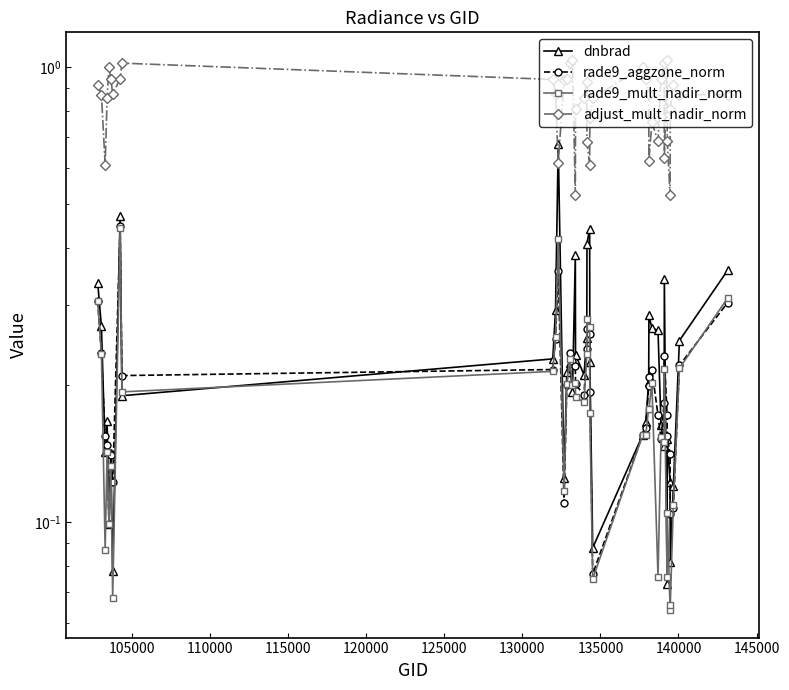

Reading left to right, extract all data points from this chart.

dnbrad: 0.3	0.3	0.1	0.2	0.1	0.1	0.1	0.5	0.2	0.2	0.3	0.7	0.1	0.2	0.2	0.2	0.4	0.2	0.2	0.3	0.4	0.4	0.2	0.1	0.2	0.2	0.2	0.3	0.3	0.3	0.2	0.1	0.3	0.1	0.2	0.1	0.1	0.1	0.3	0.4
rade9_aggzone_norm: 0.3	0.2	0.2	0.1	0.1	0.1	0.1	0.4	0.2	0.2	0.3	0.4	0.1	0.2	0.2	0.2	0.2	0.2	0.2	0.2	0.3	0.3	0.2	0.1	0.2	0.2	0.2	0.2	0.2	0.2	0.2	0.2	0.2	0.2	0.2	0.1	0.1	0.1	0.2	0.3
rade9_mult_nadir_norm: 0.3	0.2	0.1	0.1	0.1	0.1	0.1	0.4	0.2	0.2	0.3	0.4	0.1	0.2	0.2	0.2	0.2	0.2	0.2	0.2	0.3	0.3	0.2	0.1	0.2	0.2	0.2	0.2	0.2	0.1	0.2	0.1	0.2	0.1	0.1	0.1	0.1	0.1	0.2	0.3
adjust_mult_nadir_norm: 0.9	0.9	0.6	0.9	1.0	0.9	0.9	0.9	1.0	0.9	0.9	0.6	0.9	0.9	1.0	1.0	0.5	0.8	0.9	0.9	0.7	0.6	0.8	0.9	1.0	0.9	0.9	0.6	0.8	0.7	0.9	1.0	0.6	1.0	0.7	0.5	0.8	0.9	0.9	0.9